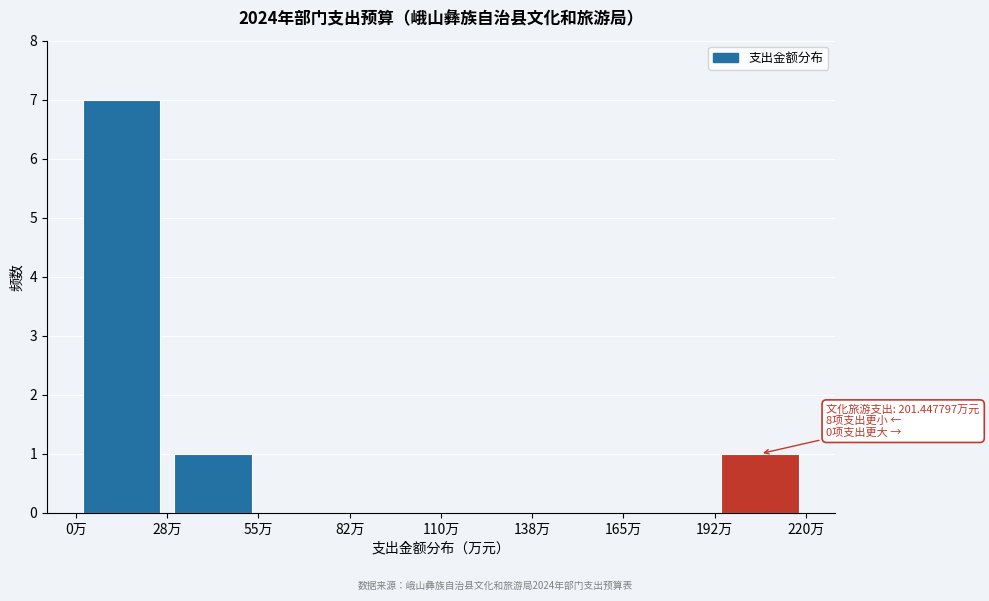

Over which range of the x-axis is the bar tallest?

0.0 to 27.5